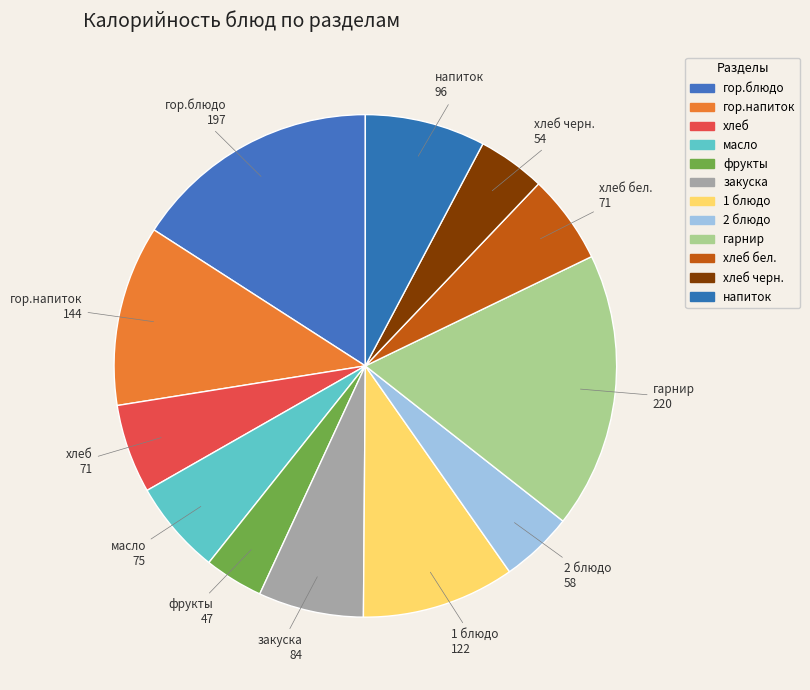

The фрукты slice represents 4% of the pie. True or false?

True